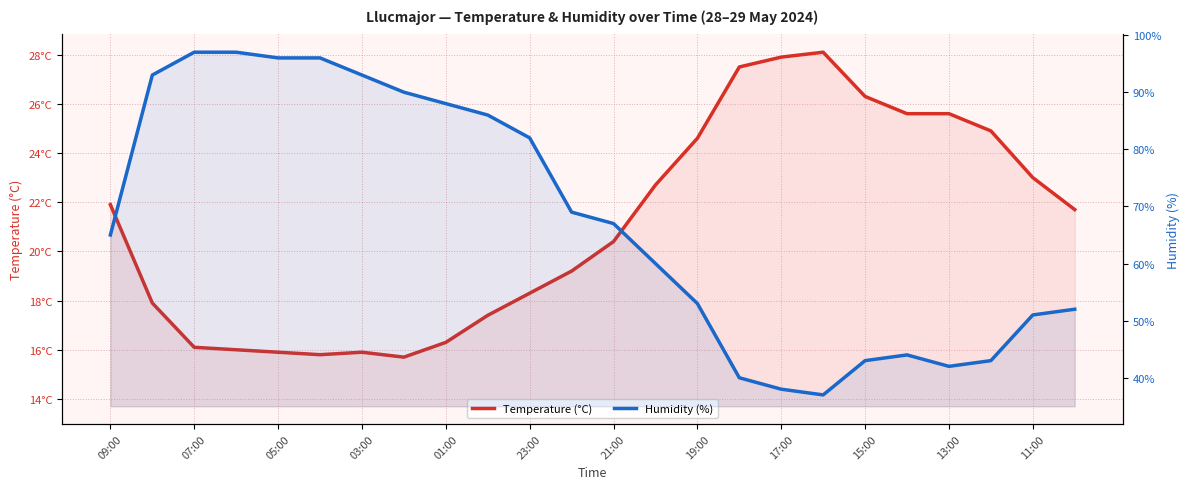

The value of Humidity (%) at 19 is 44.0. True or false?

True